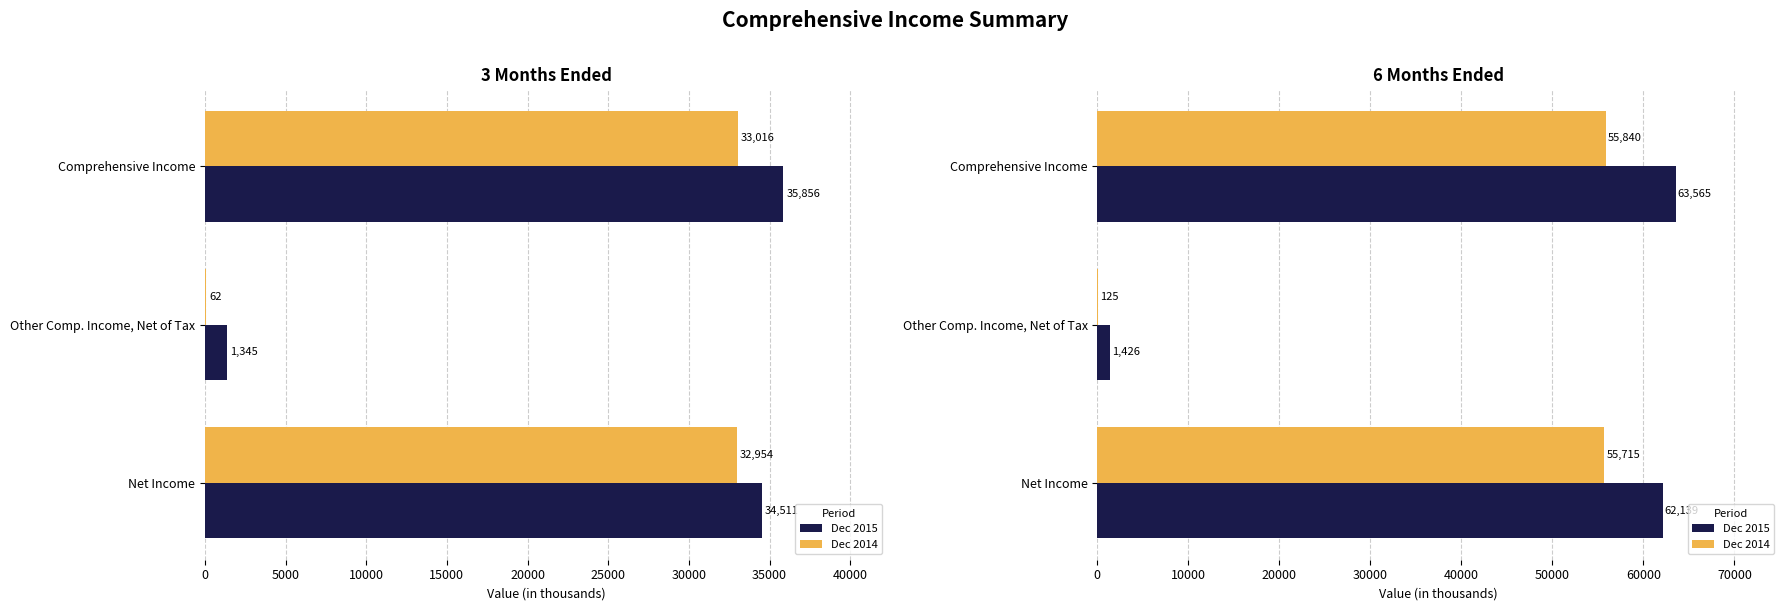

What is the sum of all Dec 2015 values?

127130